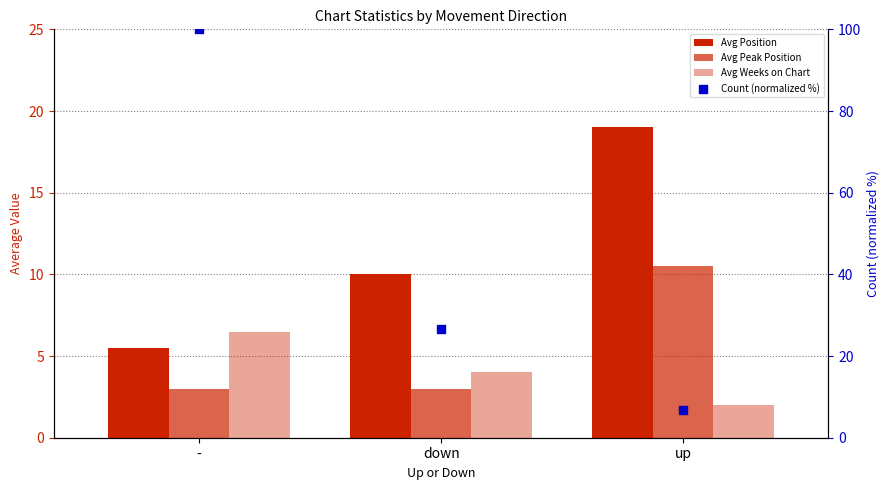

At which category is the sum across all series the highest?

-